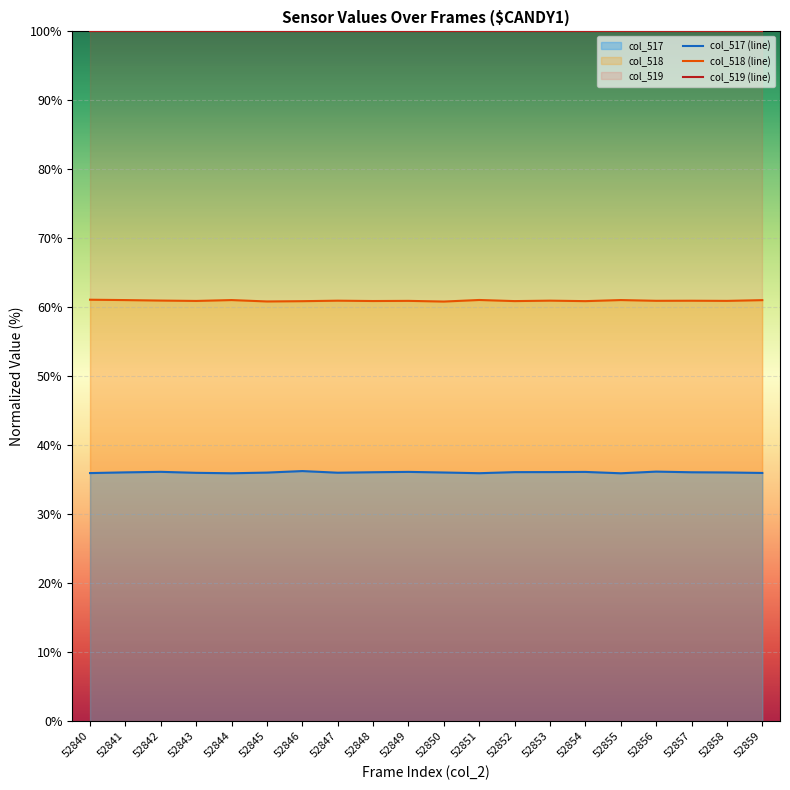

At which category is the sum across all series the highest?

52846